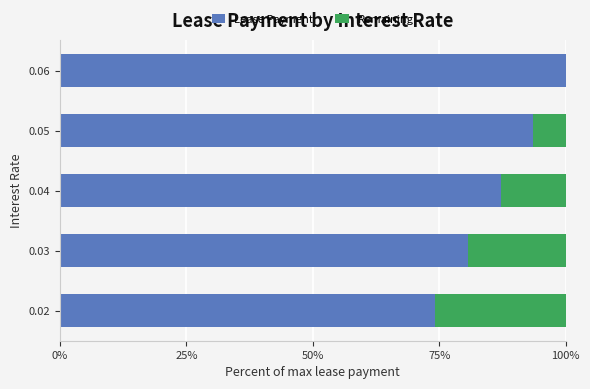

What is the total value across all series at 0.04?

100.0